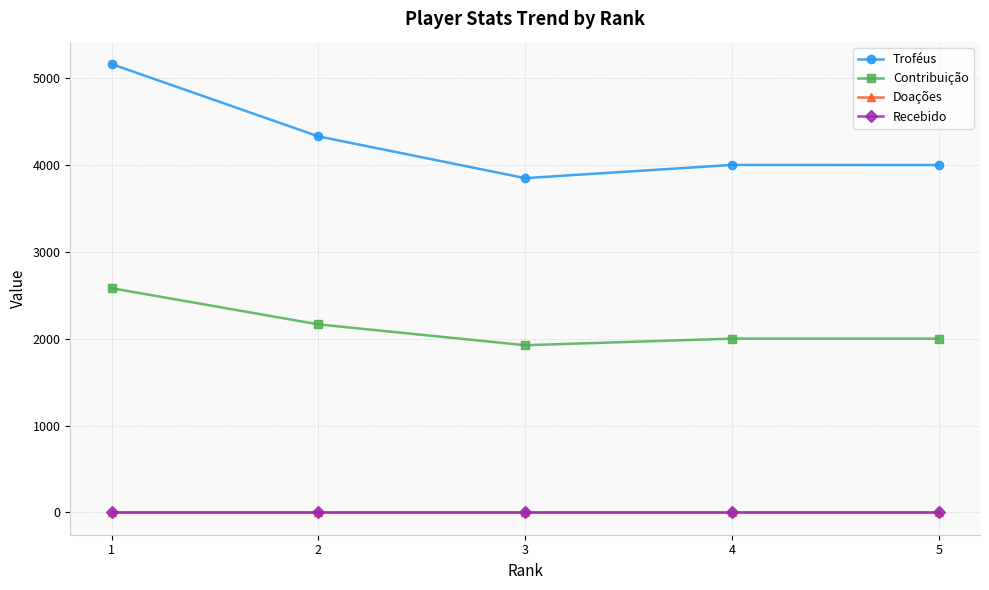

What is the approximate value of Troféus at 5, to the nearest 10?

4000